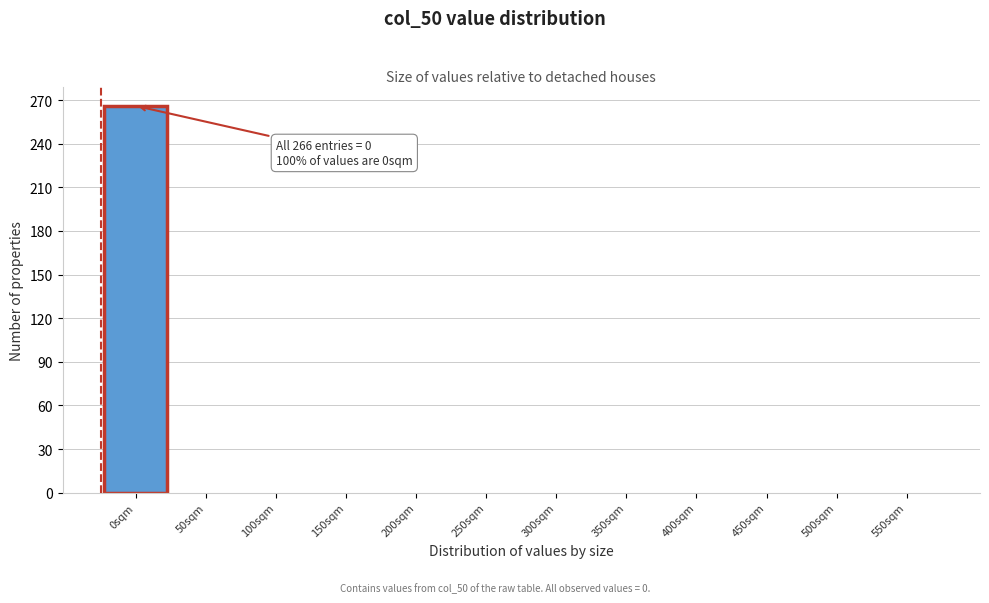

Reading right to left, what are all the values shown in this chart?

550sqm=0	500sqm=0	450sqm=0	400sqm=0	350sqm=0	300sqm=0	250sqm=0	200sqm=0	150sqm=0	100sqm=0	50sqm=0	0sqm=266